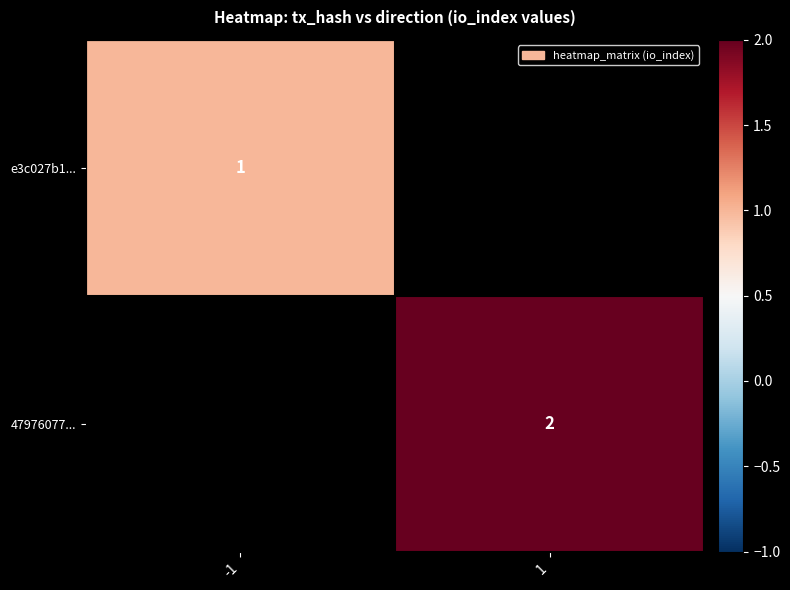

True or false: e3c027b1... has a value of 1 at -1.

True